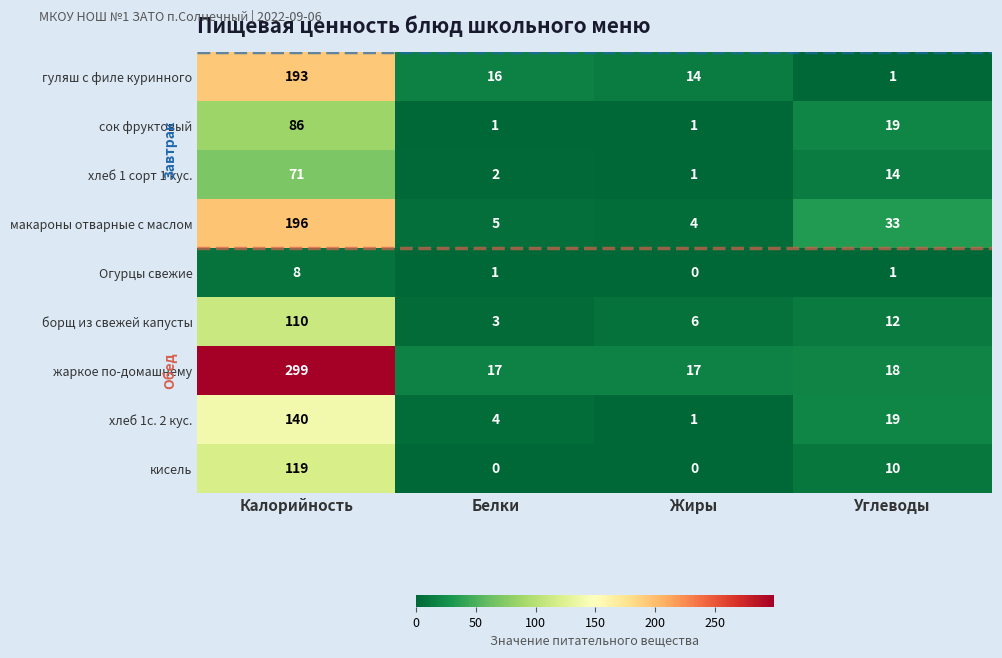

What is the average value of the хлеб 1с. 2 кус. series?

41